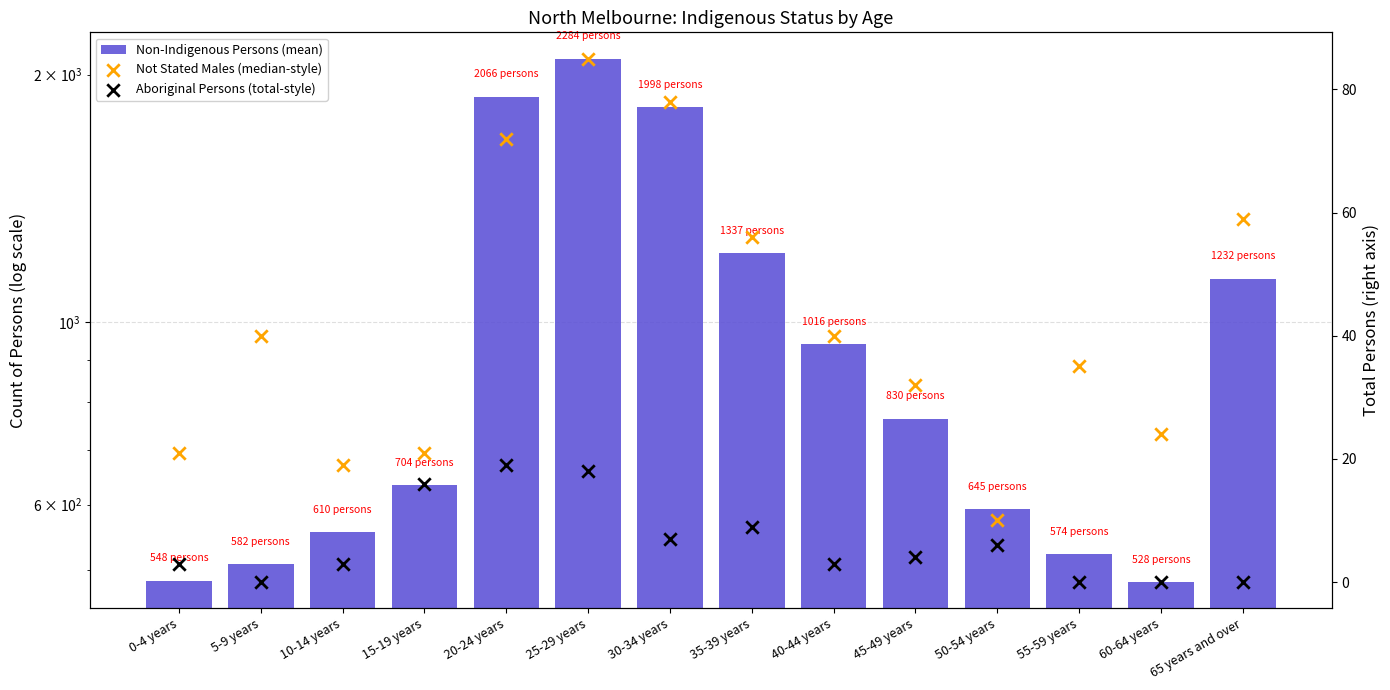

Which series has the largest total across all categories?

Non-Indigenous Persons (mean)